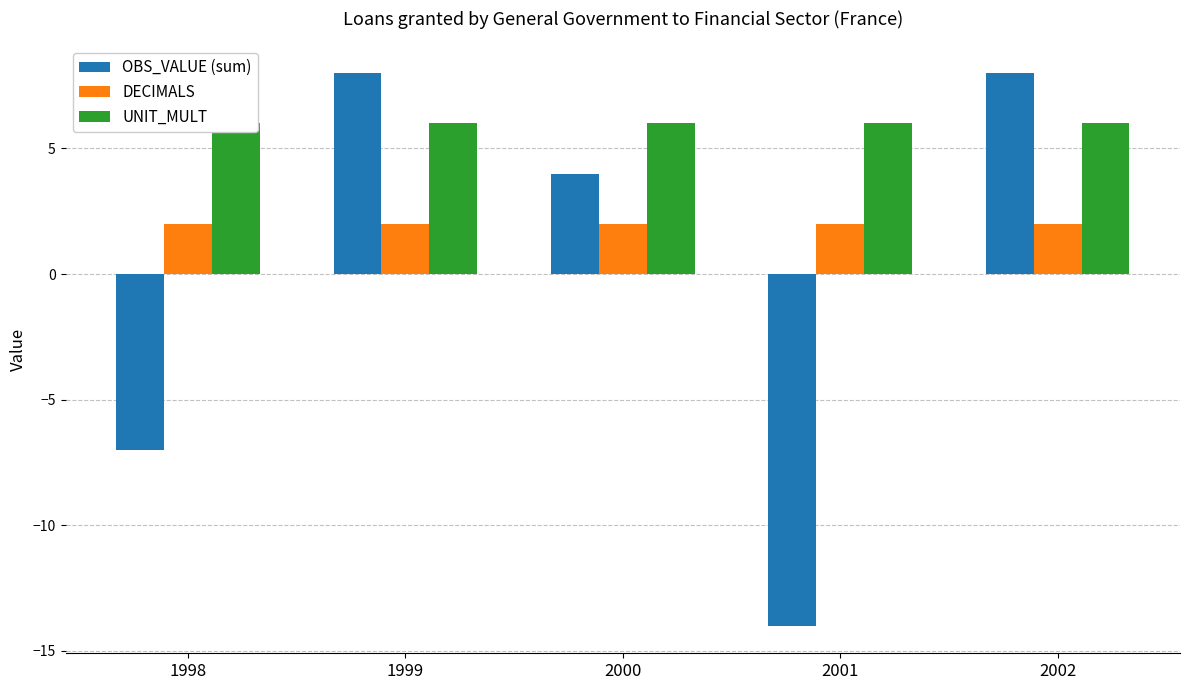

What is the total value across all series at 2002?

16